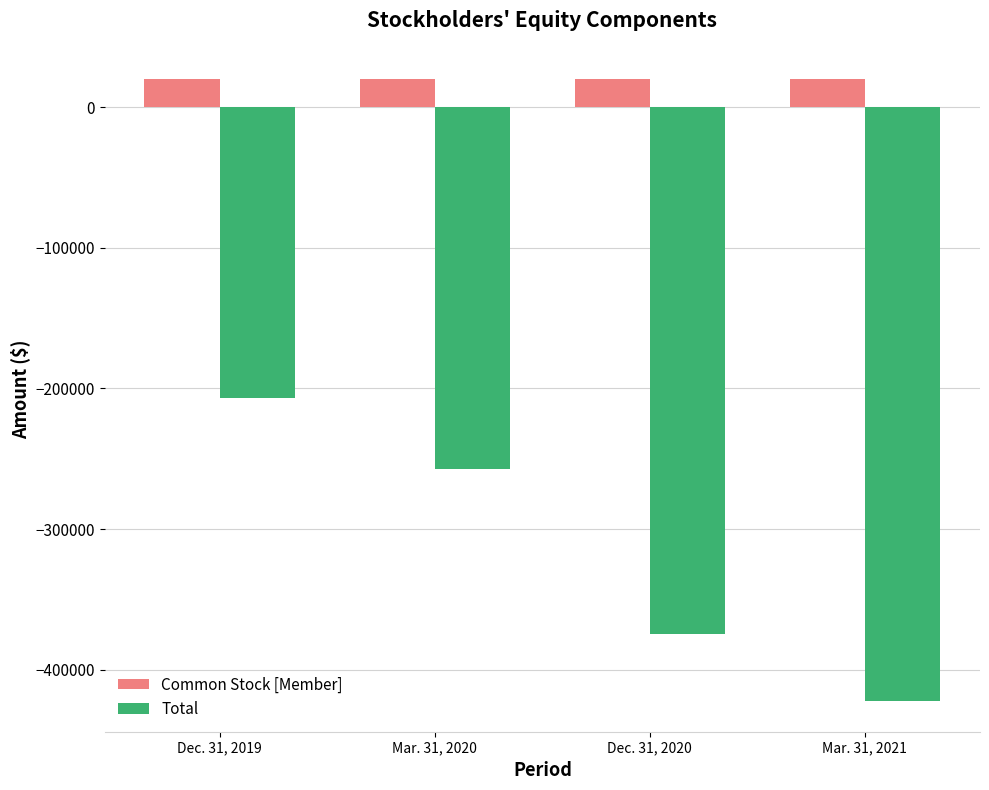

What are all the series names shown in the legend?

Common Stock [Member], Total